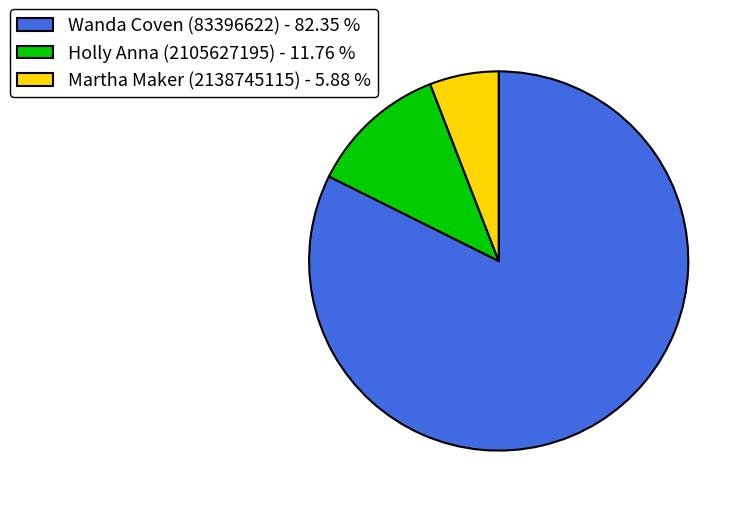

Which has a higher value, Wanda Coven (83396622) - 82.35 % or Martha Maker (2138745115) - 5.88 %?

Wanda Coven (83396622) - 82.35 %